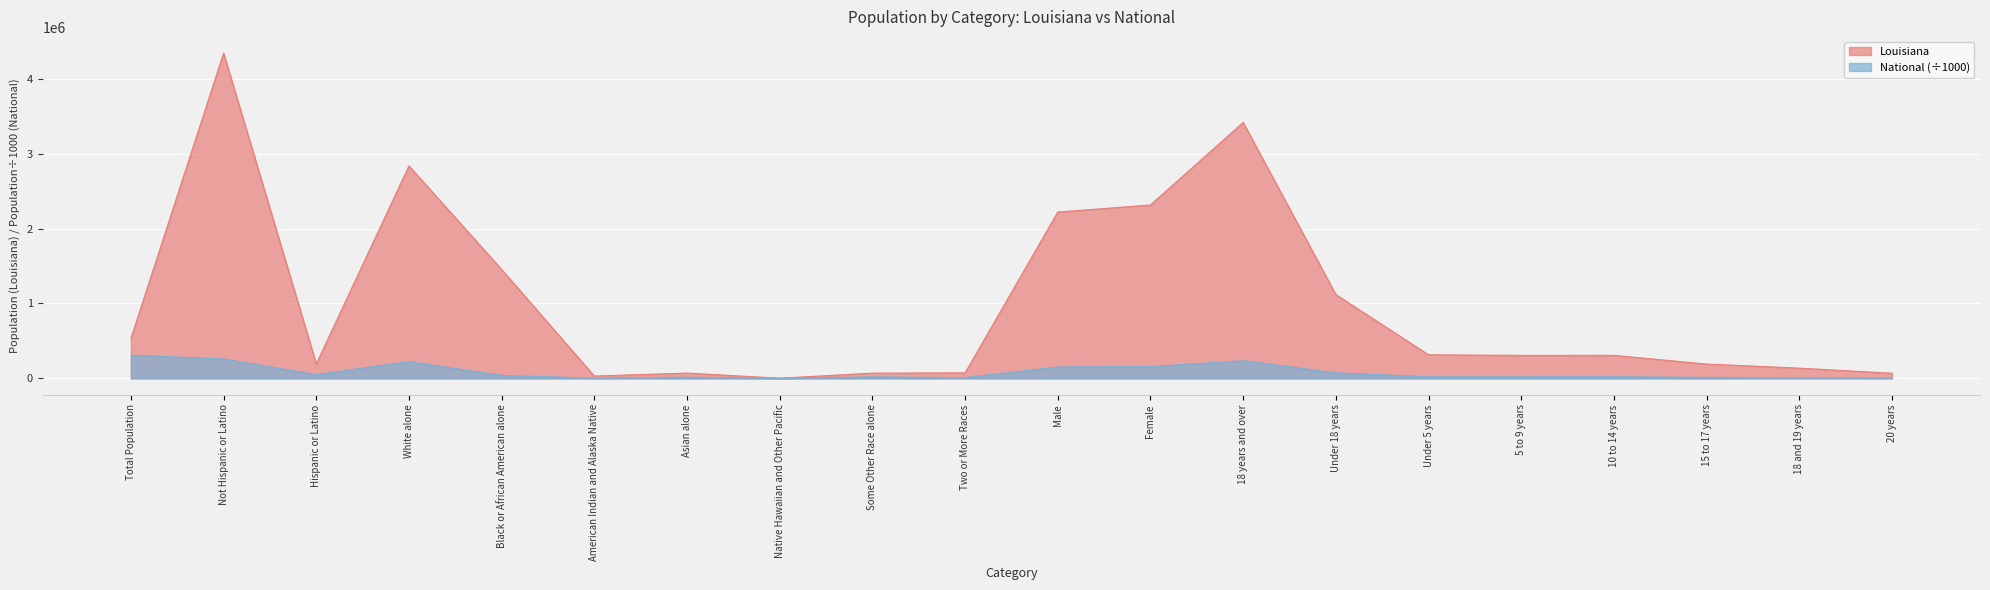

Which series has the largest range (max minus min)?

Louisiana